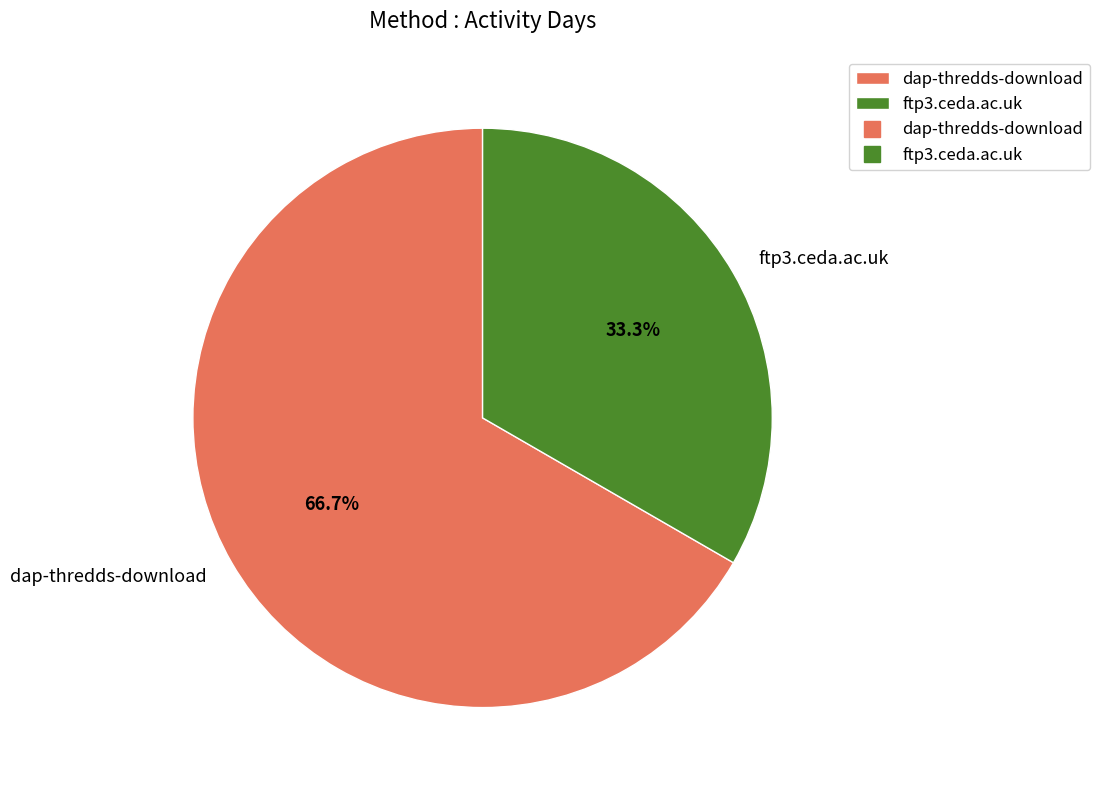

To the nearest percent, what is the average slice percentage?

50%